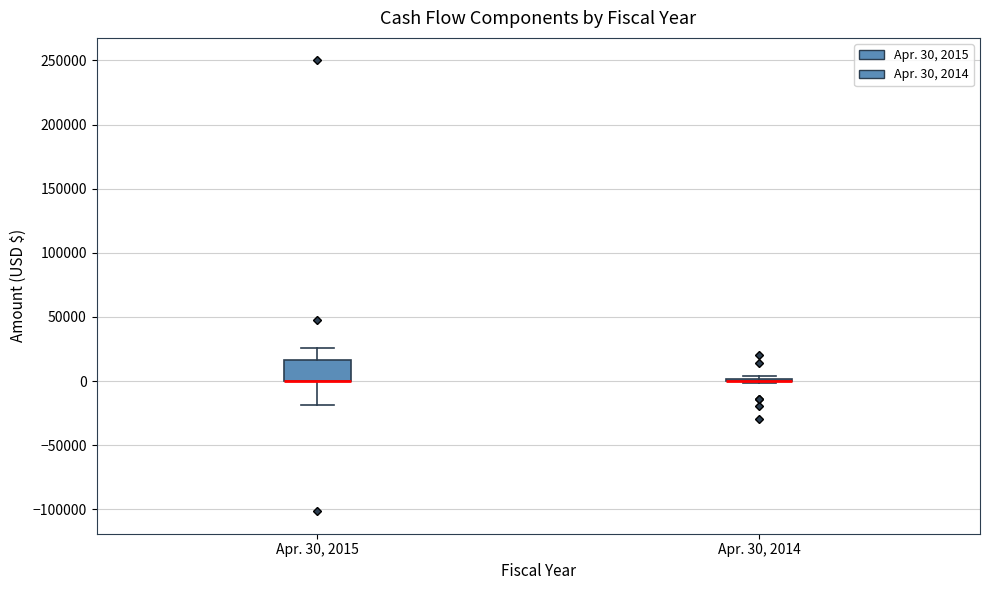

Reading left to right, read every box against the y-axis: the position of its median line, the range the box covers, and the ends of its whiskers. The values are not printed on the chart, so give them approximately, as read against the axis.

Apr. 30, 2015: median 0 (drawn on the box's lower edge), box 0 to 15000, whiskers -20000 to 25000
Apr. 30, 2014: box collapsed to a line at 0, whiskers 0 to 5000